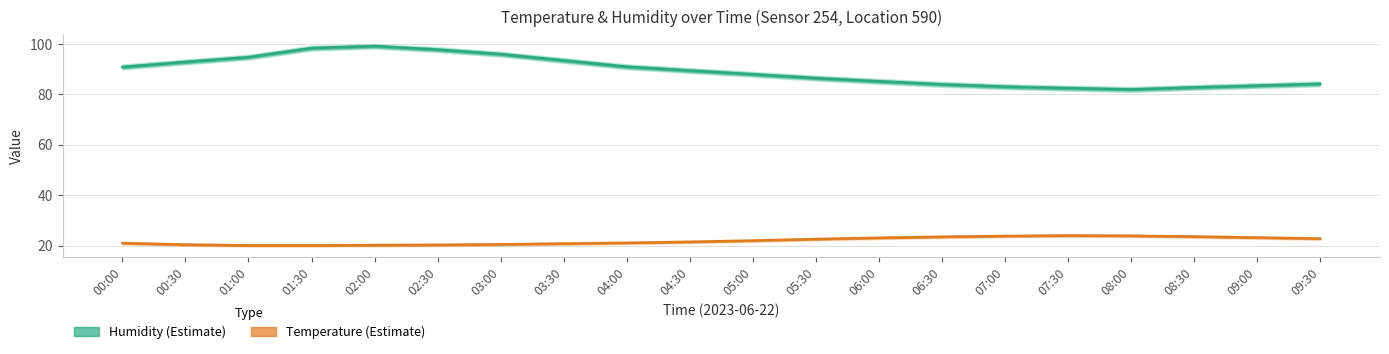

Reading left to right, list all the values displayed in this chart.

Humidity (%): 90.9	92.9	94.8	98.4	99.2	97.8	96.0	93.5	91.0	89.5	88.0	86.5	85.2	84.0	83.1	82.5	82.0	82.8	83.5	84.2
Temperature (°C): 21.0	20.4	20.1	20.1	20.2	20.3	20.5	20.8	21.1	21.5	22.0	22.6	23.1	23.5	23.8	24.0	23.9	23.6	23.2	22.8